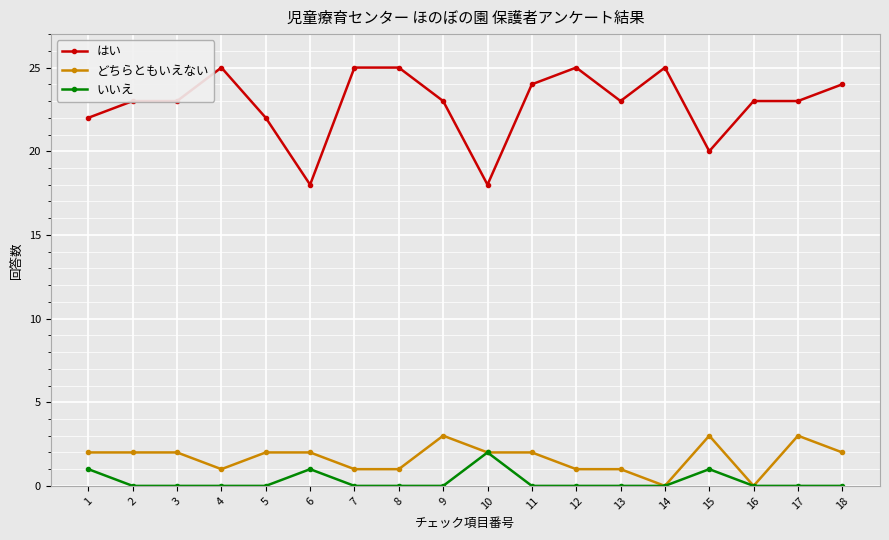

What is the spread (max minus min) of values at 11?

24